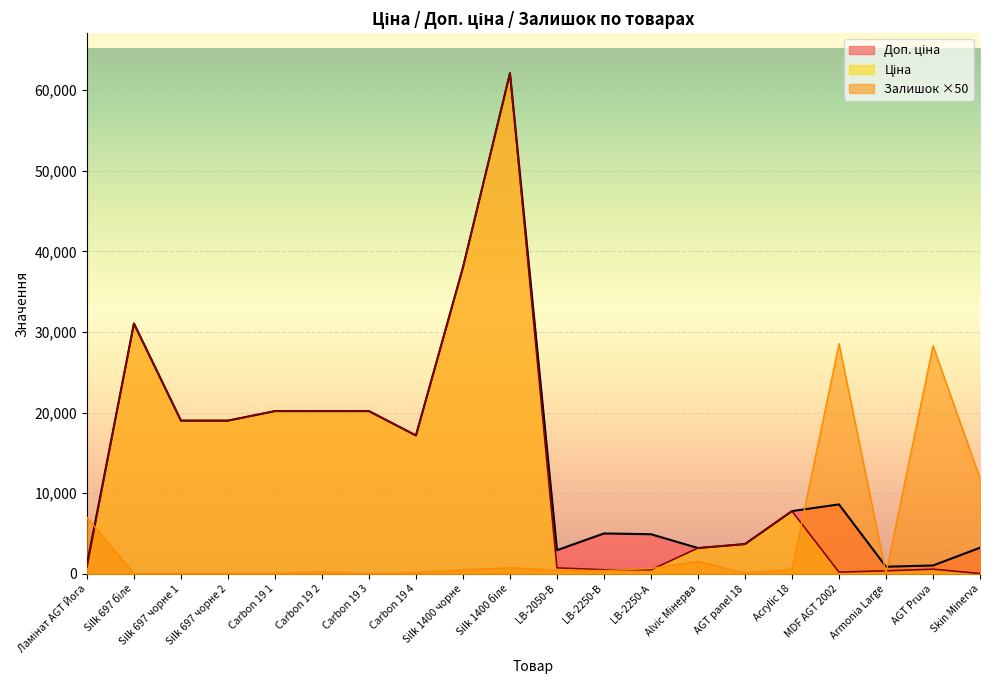

True or false: Доп. ціна has a value of 418.1 at Ламінат AGT Йога.

False